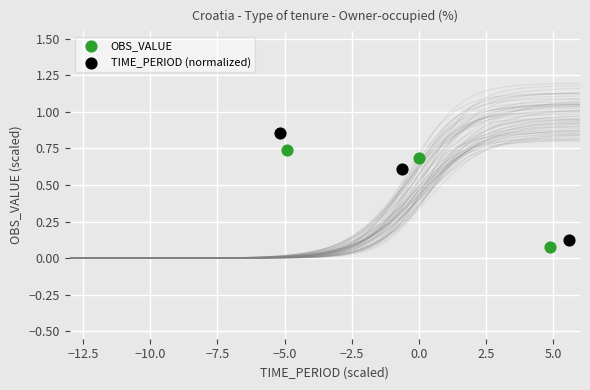

Which series contains the highest Y value?

TIME_PERIOD (normalized)